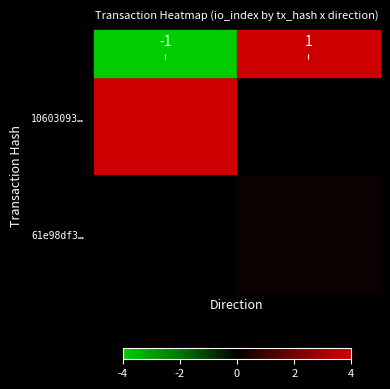

What is the total value across all series at -1?

4.0